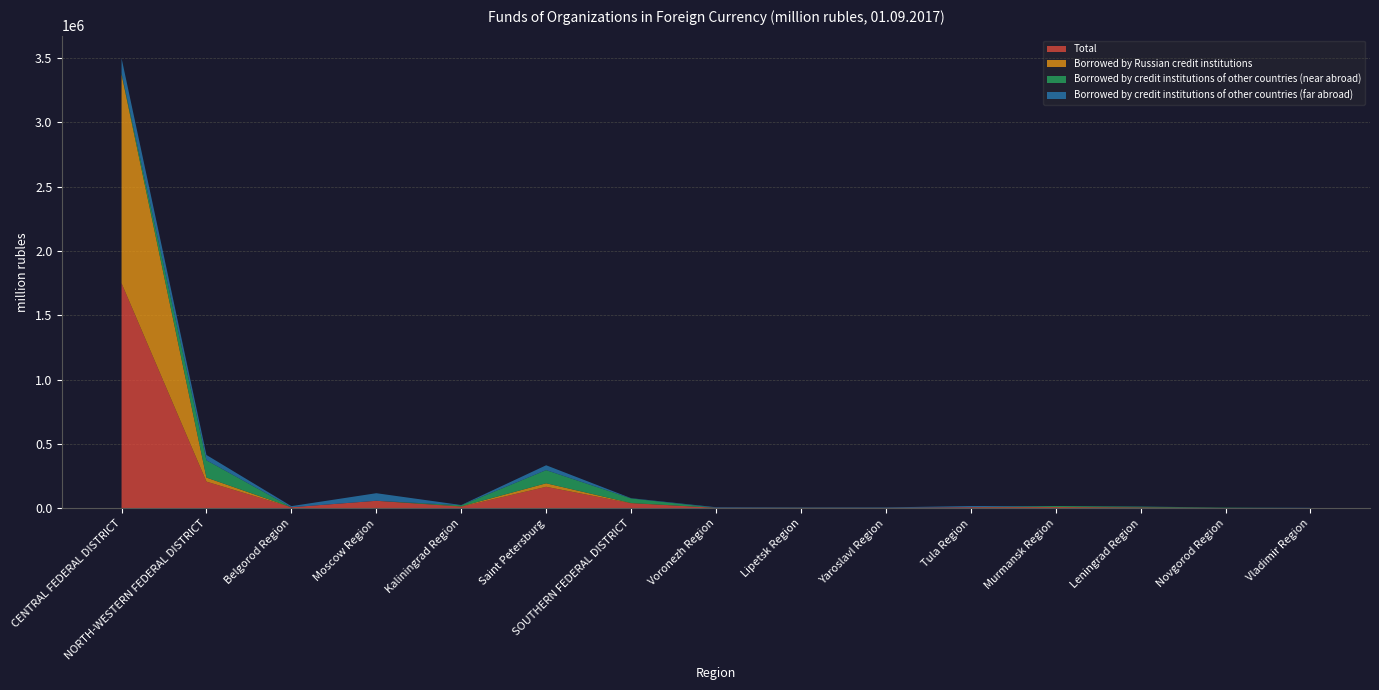

Reading left to right, transcribe all the data shown in this chart.

Total: CENTRAL FEDERAL DISTRICT=1749687	NORTH-WESTERN FEDERAL DISTRICT=207464	Belgorod Region=8626	Moscow Region=58899	Kaliningrad Region=12942	Saint Petersburg=167473	SOUTHERN FEDERAL DISTRICT=39628	Voronezh Region=4405	Lipetsk Region=3700	Yaroslavl Region=3711	Tula Region=9034	Murmansk Region=9004	Leningrad Region=7296	Novgorod Region=2833	Vladimir Region=2015
Borrowed by Russian credit institutions: CENTRAL FEDERAL DISTRICT=1623987	NORTH-WESTERN FEDERAL DISTRICT=31772	Belgorod Region=52	Moscow Region=90	Kaliningrad Region=2471	Saint Petersburg=27463	SOUTHERN FEDERAL DISTRICT=1880	Voronezh Region=0	Lipetsk Region=539	Yaroslavl Region=127	Tula Region=1	Murmansk Region=1721	Leningrad Region=1	Novgorod Region=32	Vladimir Region=26
Borrowed by credit institutions of other countries (near abroad): CENTRAL FEDERAL DISTRICT=9105	NORTH-WESTERN FEDERAL DISTRICT=134476	Belgorod Region=1	Moscow Region=11	Kaliningrad Region=8606	Saint Petersburg=102382	SOUTHERN FEDERAL DISTRICT=35643	Voronezh Region=7	Lipetsk Region=0	Yaroslavl Region=8	Tula Region=4	Murmansk Region=7283	Leningrad Region=5826	Novgorod Region=2592	Vladimir Region=1
Borrowed by credit institutions of other countries (far abroad): CENTRAL FEDERAL DISTRICT=116595	NORTH-WESTERN FEDERAL DISTRICT=41216	Belgorod Region=8573	Moscow Region=58799	Kaliningrad Region=1865	Saint Petersburg=37628	SOUTHERN FEDERAL DISTRICT=2105	Voronezh Region=4398	Lipetsk Region=3161	Yaroslavl Region=3577	Tula Region=9030	Murmansk Region=0	Leningrad Region=1469	Novgorod Region=209	Vladimir Region=1988